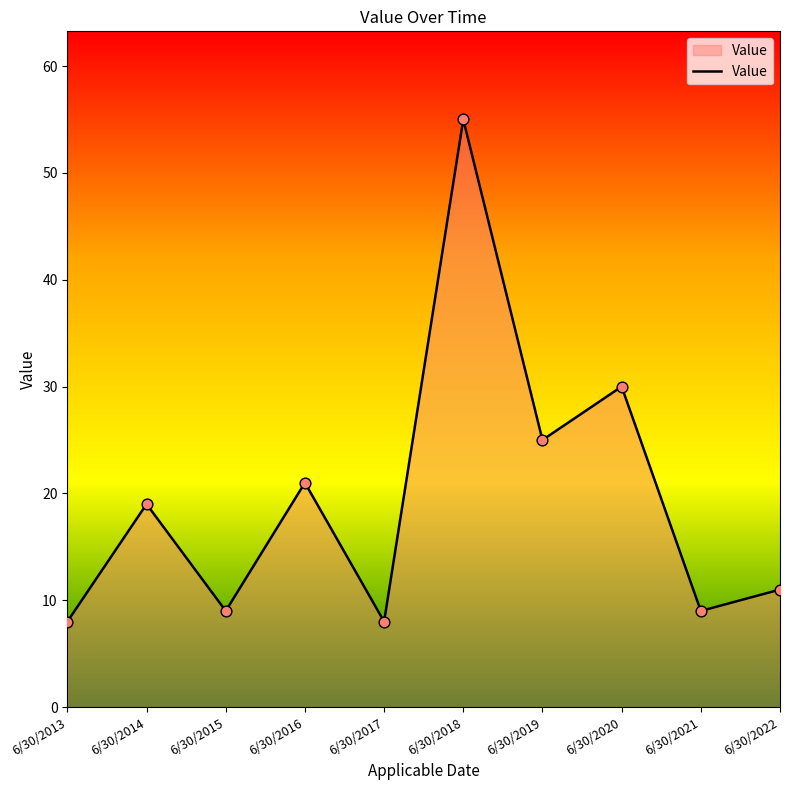

What is the ratio of the value at 6/30/2015 to the value at 6/30/2017?

1.1